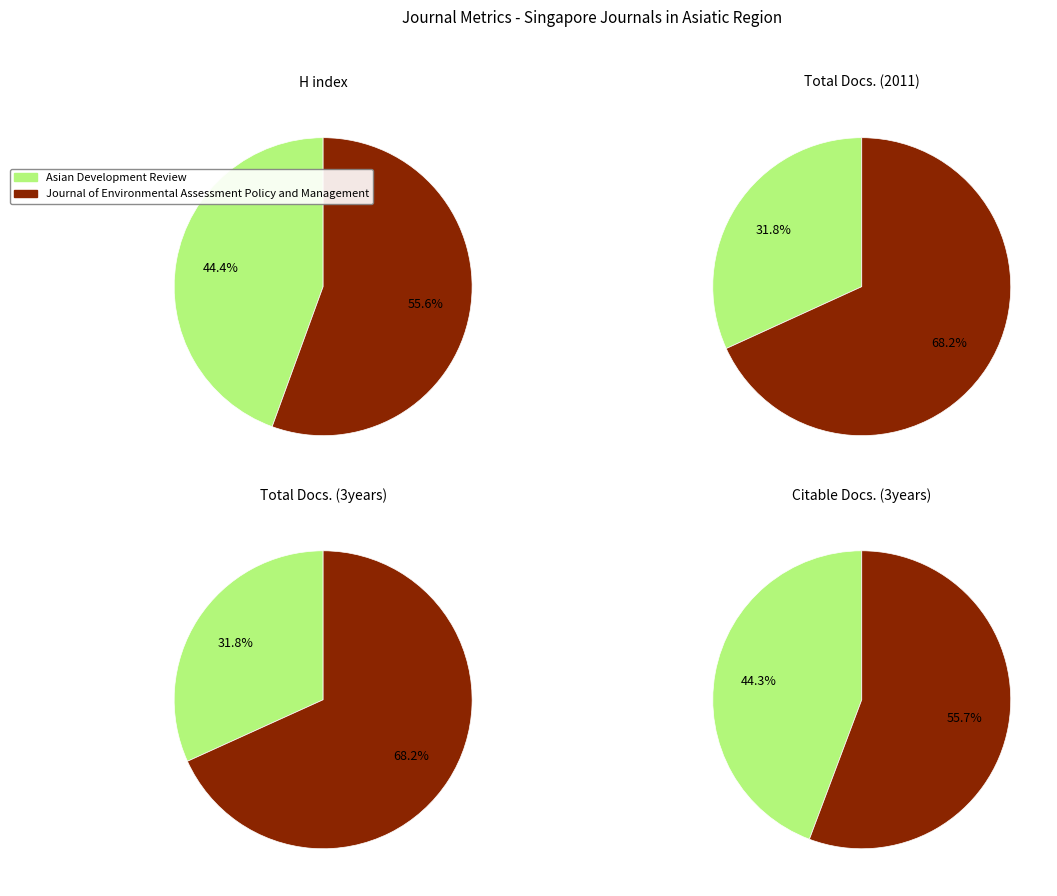

Which category accounts for the majority?

Journal of Environmental Assessment Policy and Management